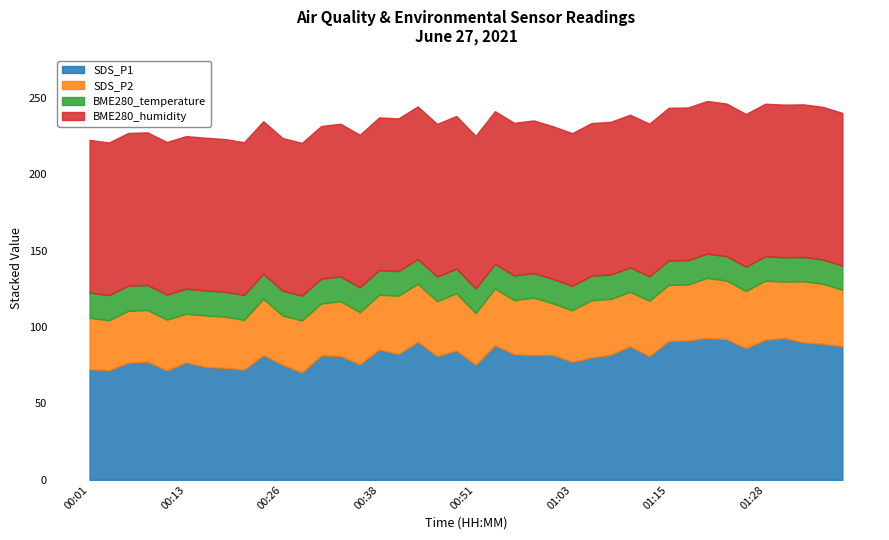

What is the lowest value of the SDS_P1 series?

70.3